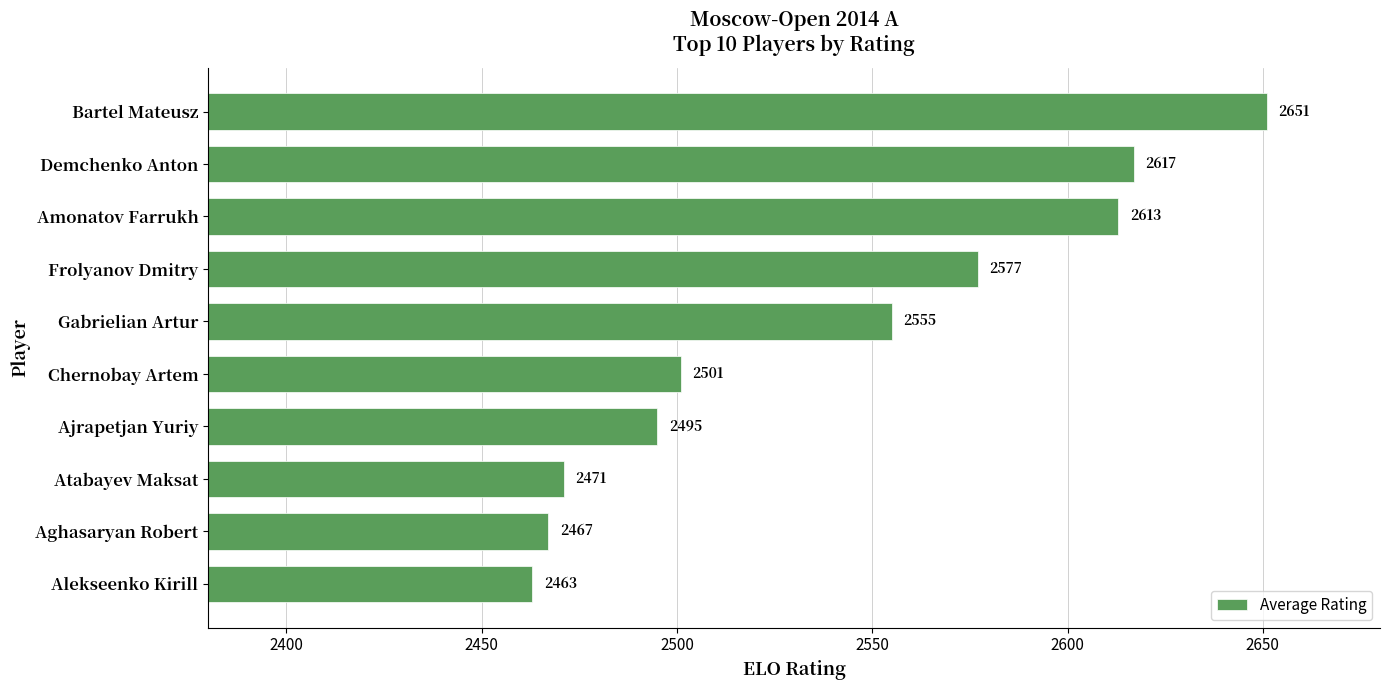

Which category has the lowest value across all series?

Alekseenko Kirill